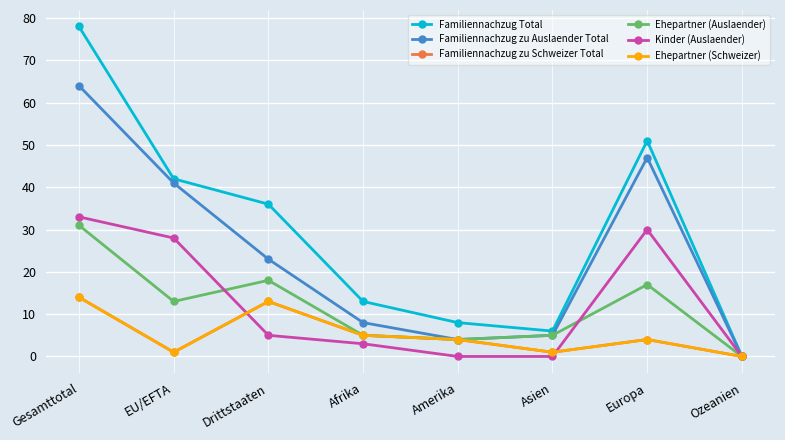

True or false: Ehepartner (Schweizer) and Ehepartner (Auslaender) cross at least once.

False